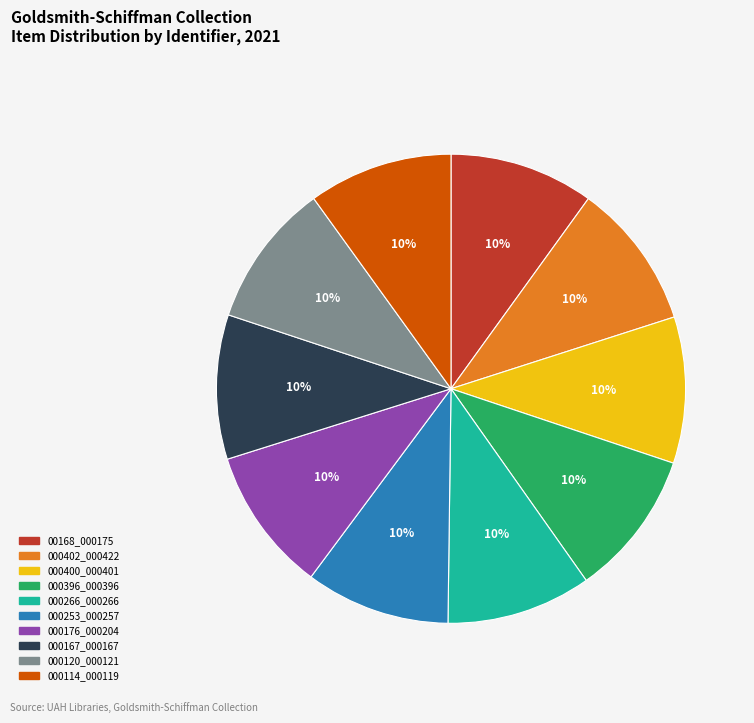

Combined, do 000400_000401 and 000120_000121 account for over 50%?

No